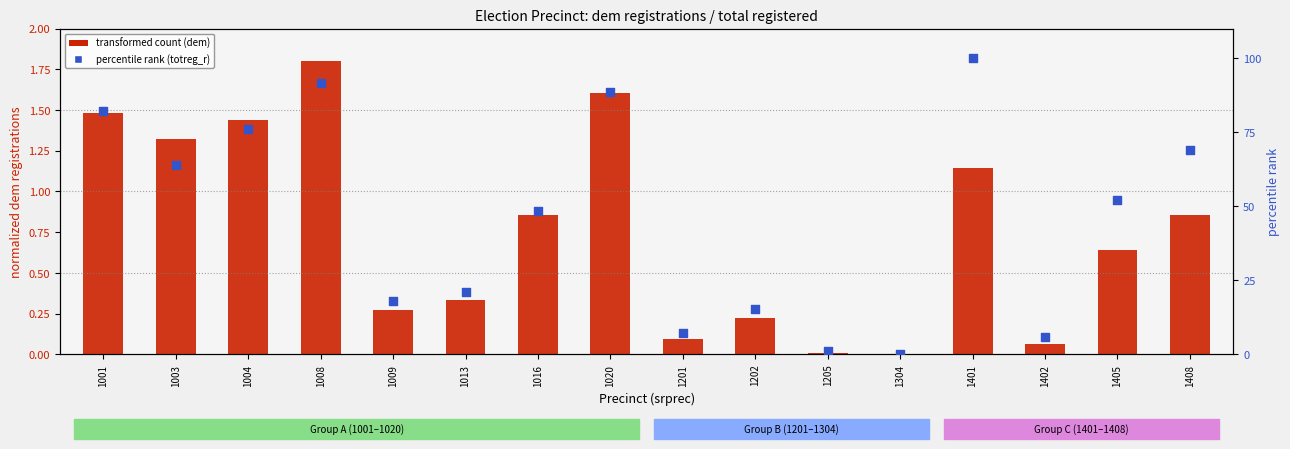

At how many categories does at least one series exceed 66?

6